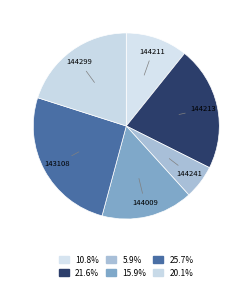

Which has a higher value, 144213 or 144241?

144213